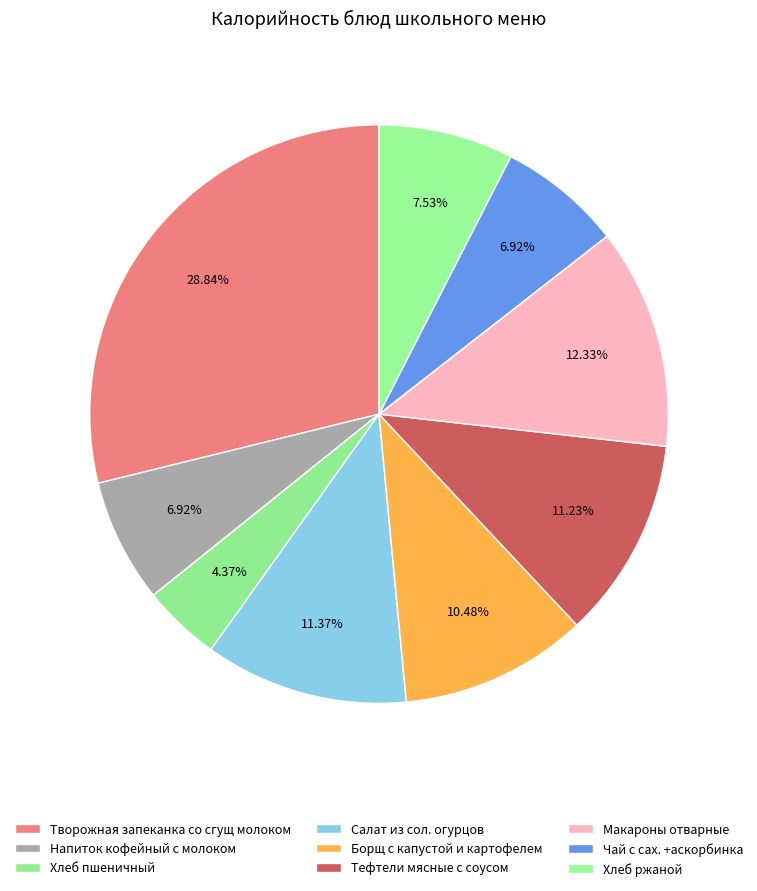

How many segments does this pie chart have?

9